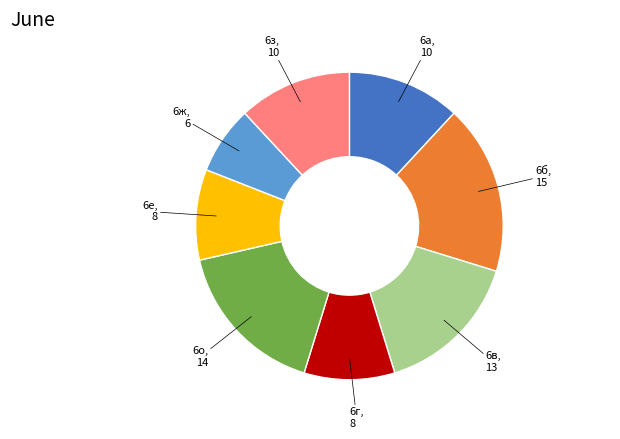

Is there a majority slice in this chart?

No